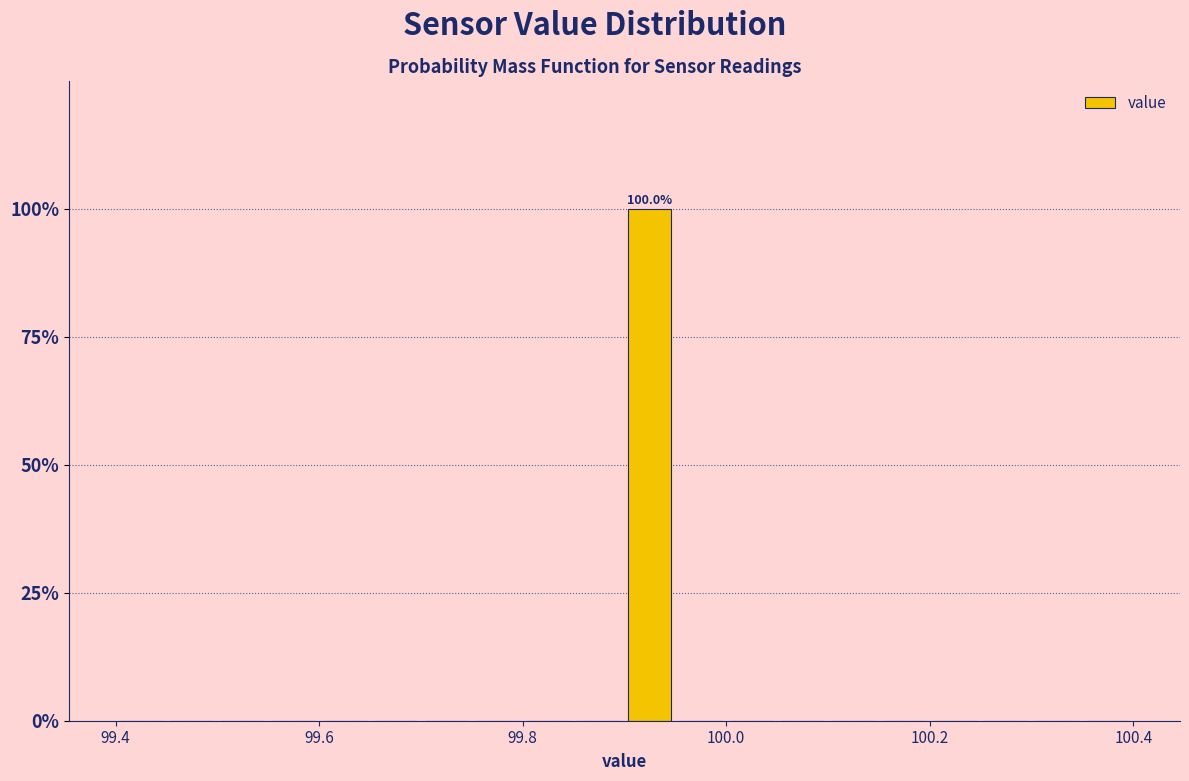

Read against the x-axis, roughly where is the centre of the tallest bar?

99.92